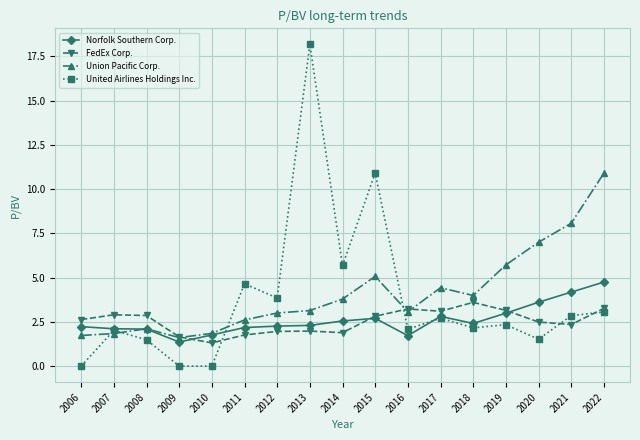

What is the value of the Union Pacific Corp. point at the 4th from the left?

1.6